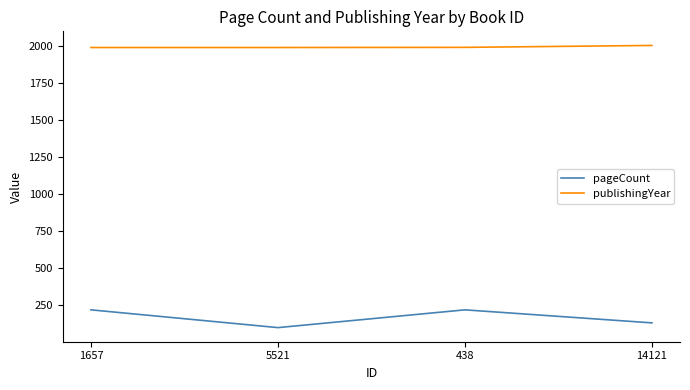

Is it true that pageCount equals 216 at 438?

True